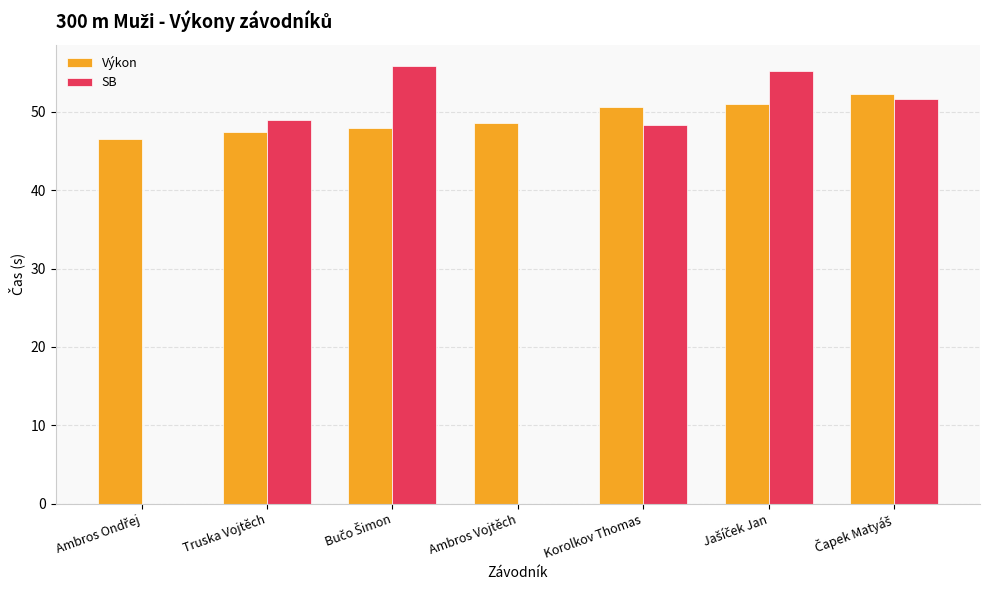

What are all the series names shown in the legend?

Výkon, SB